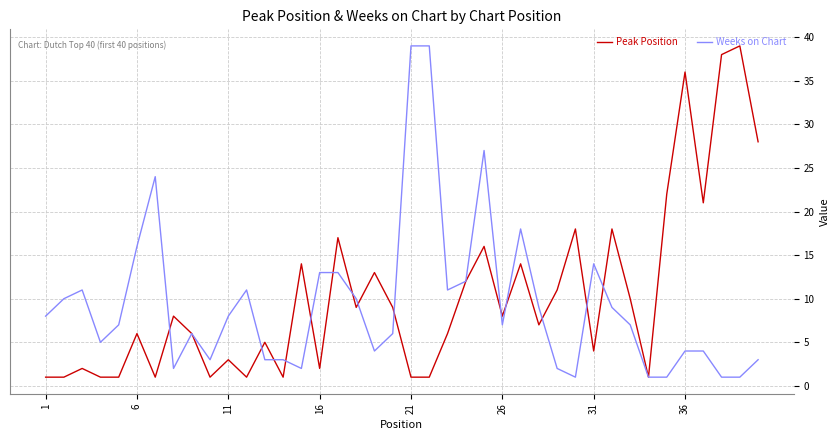

What is the difference between the maximum and minimum values in the Weeks on Chart series?

38